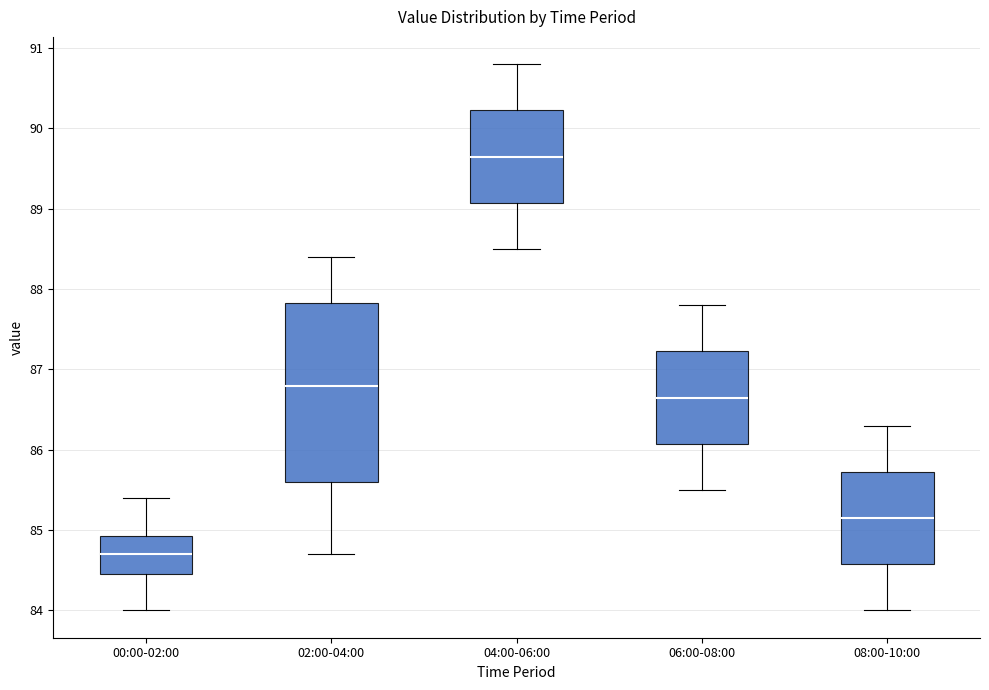

Which box's median line is the lowest?

00:00-02:00